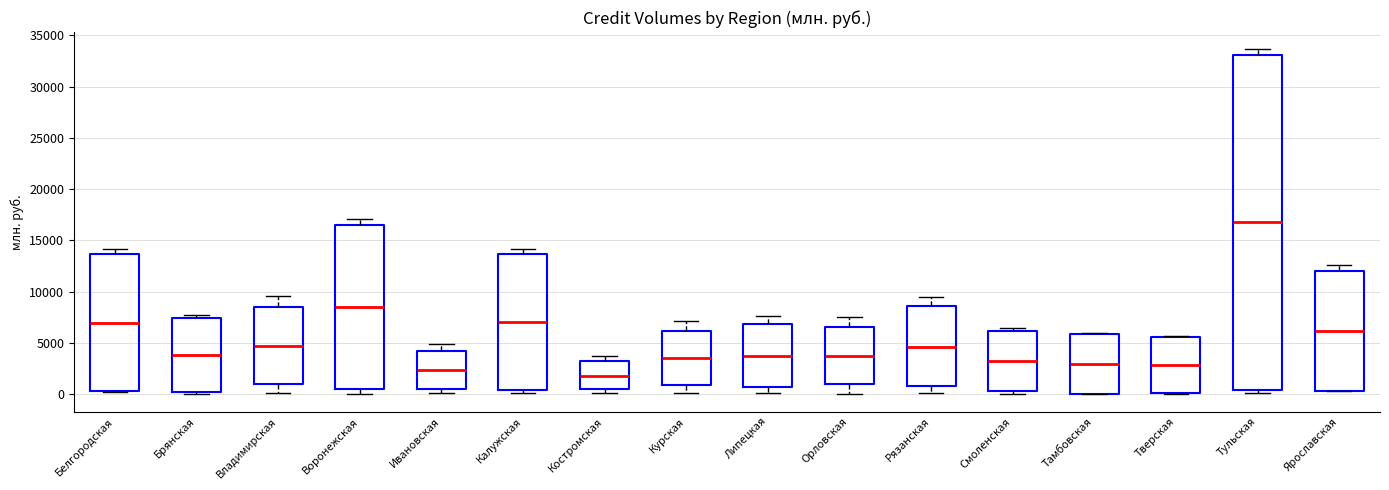

Where does the median line of the box for Калужская sit on the y-axis? The values are not printed on the chart, so give them approximately, as read against the axis.

7000